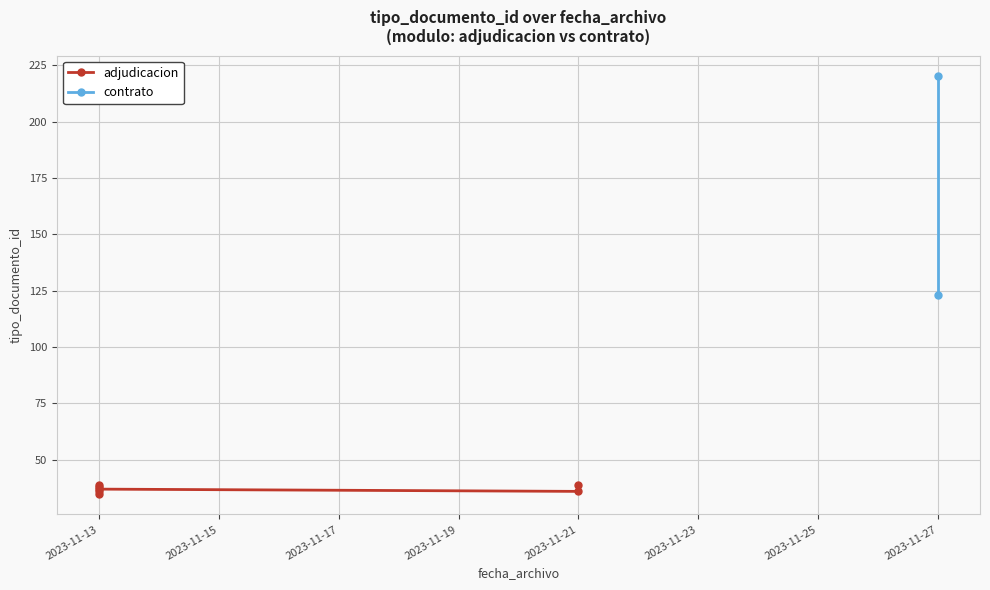

The chart shows a value of 36 at 2023-11-21 15:25:57. True or false?

True